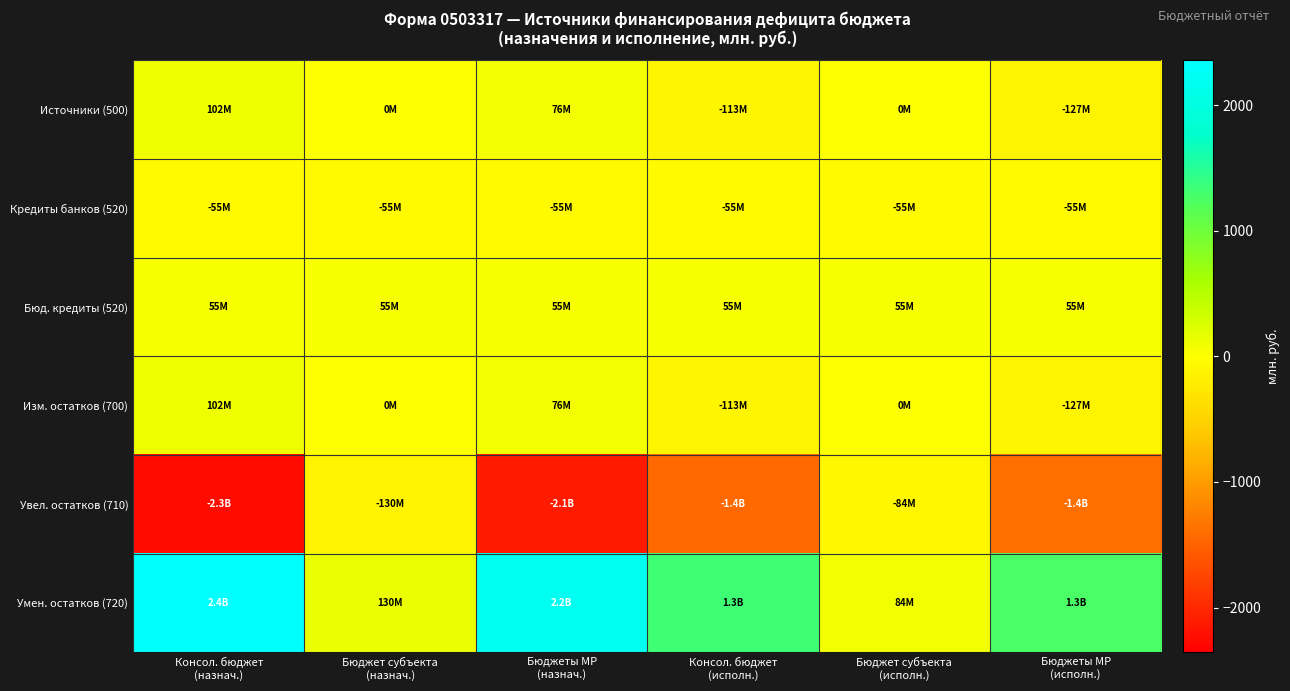

What is the difference between the highest and lowest values at Бюджет субъекта
(исполн.)?

168.2